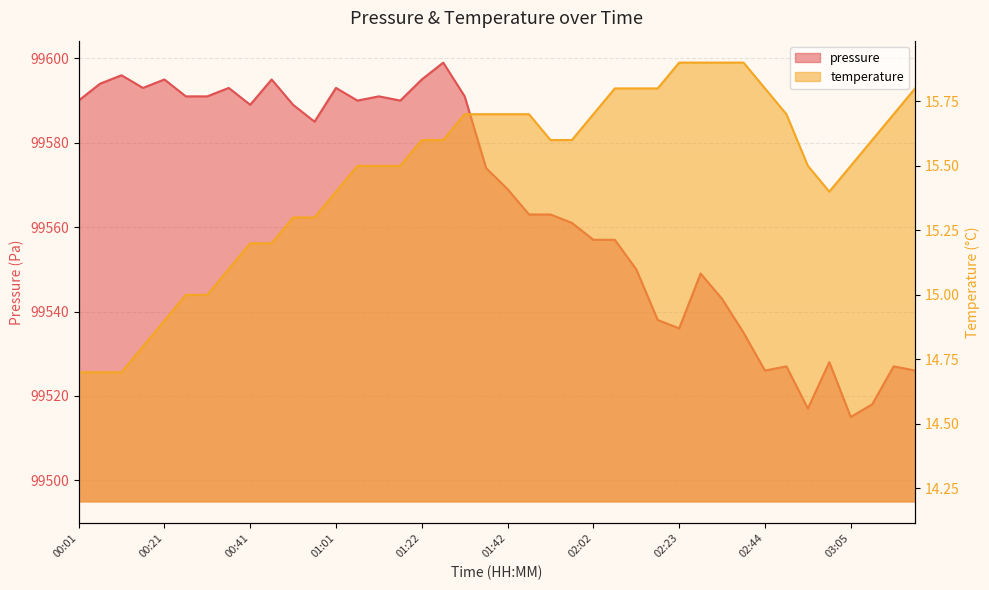

Count the number of data series in this chart.

2